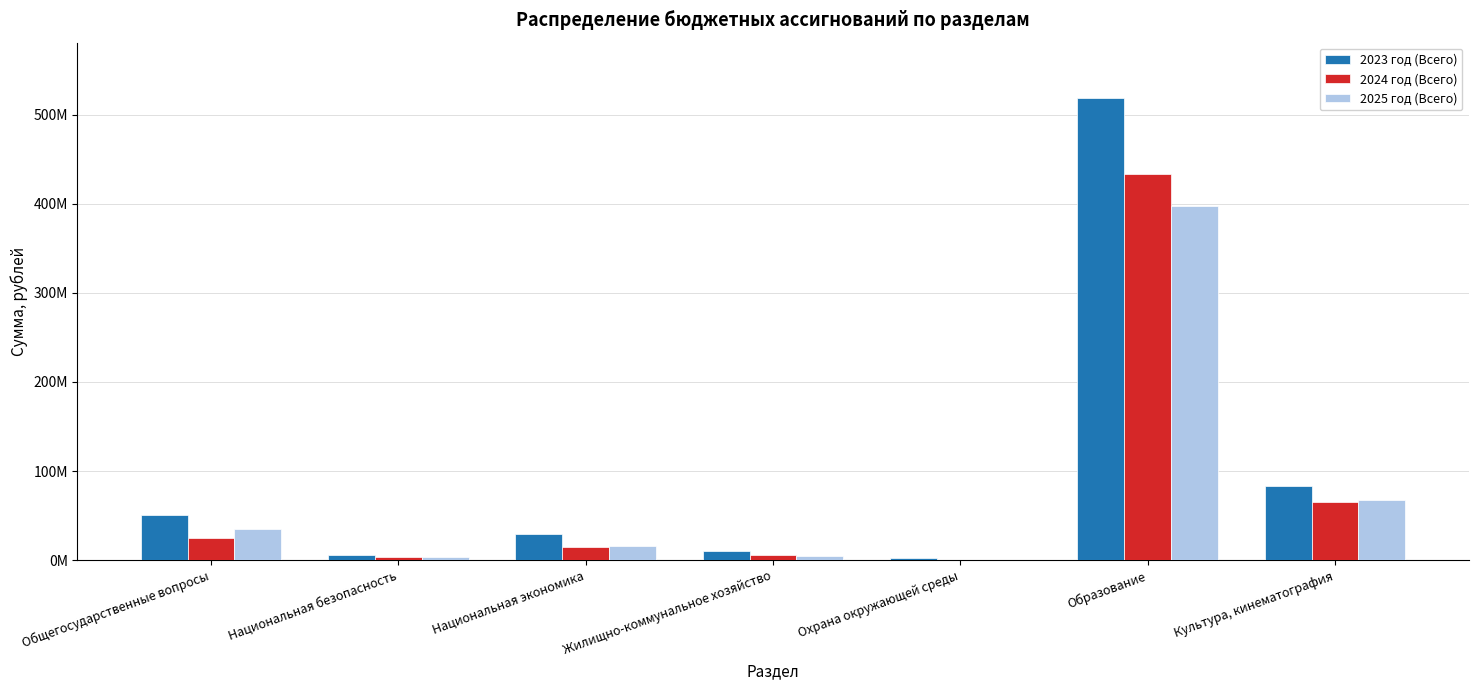

Between Общегосударственные вопросы and Национальная экономика, which series saw the biggest shift?

2023 год (Всего)